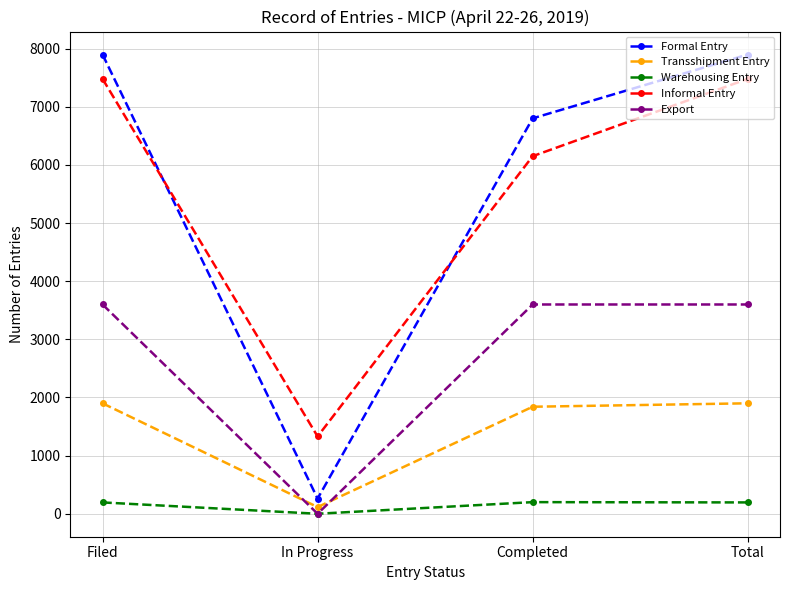

Which category has the lowest value across all series?

In Progress